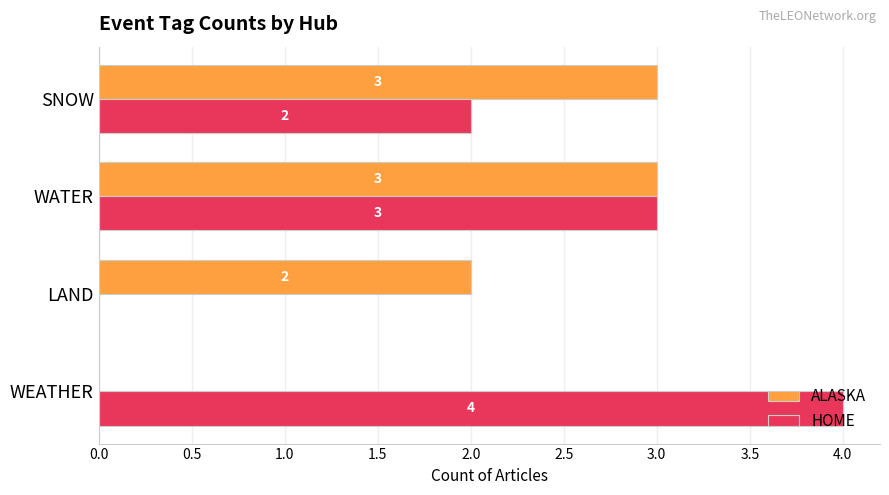

What is the average value of the ALASKA series?

2